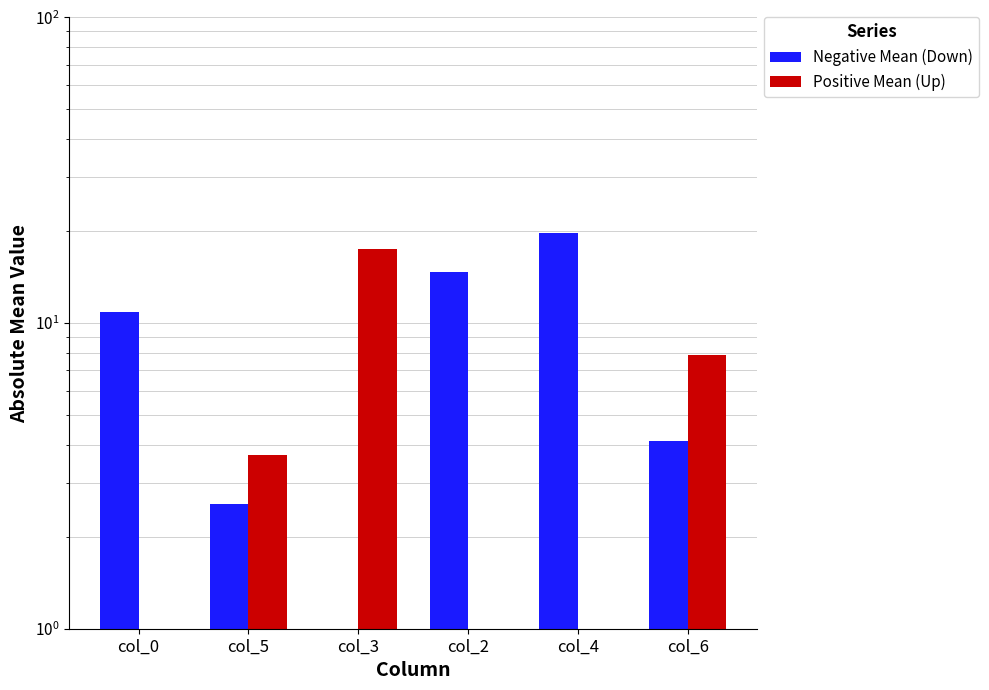

What is the value of the Negative Mean (Down) bar at the 4th from the left?

14.7